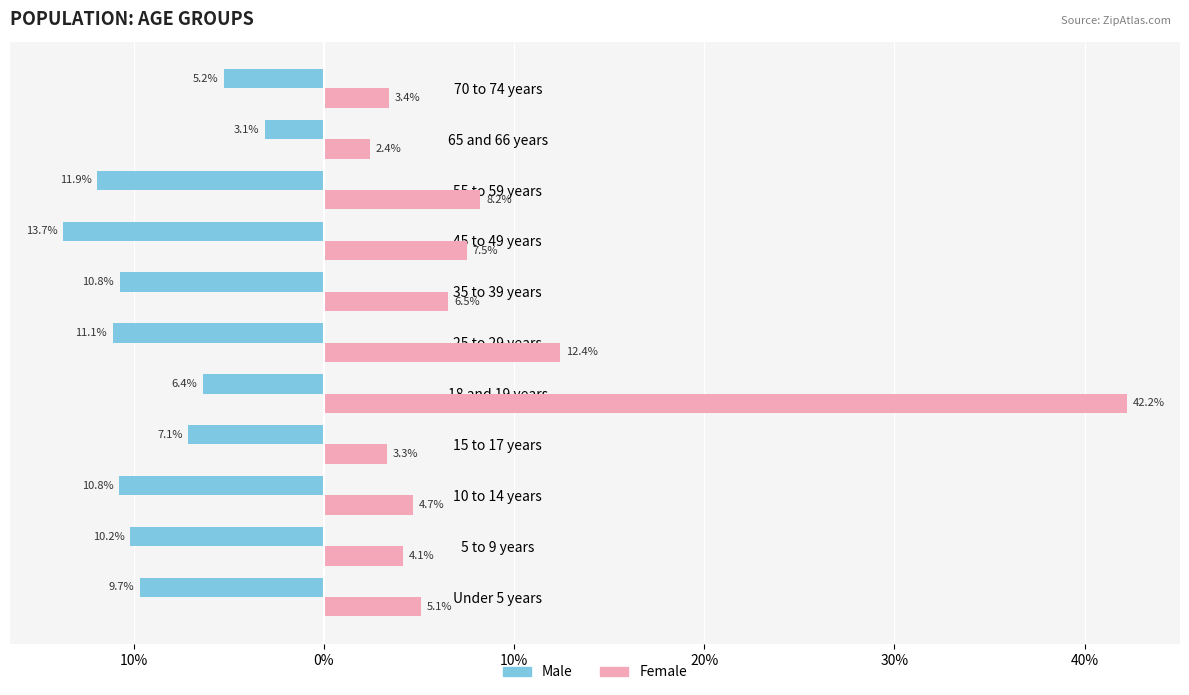

What are all the series names shown in the legend?

Male, Female